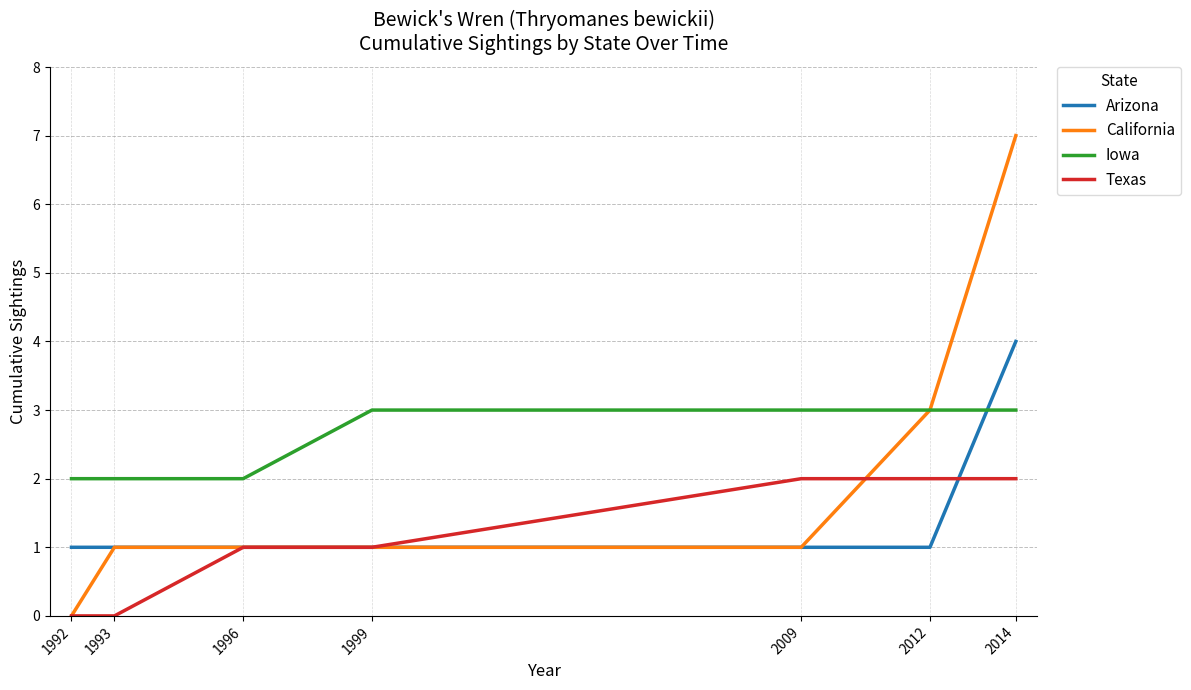

True or false: California has a value of 1 at 2009.

True